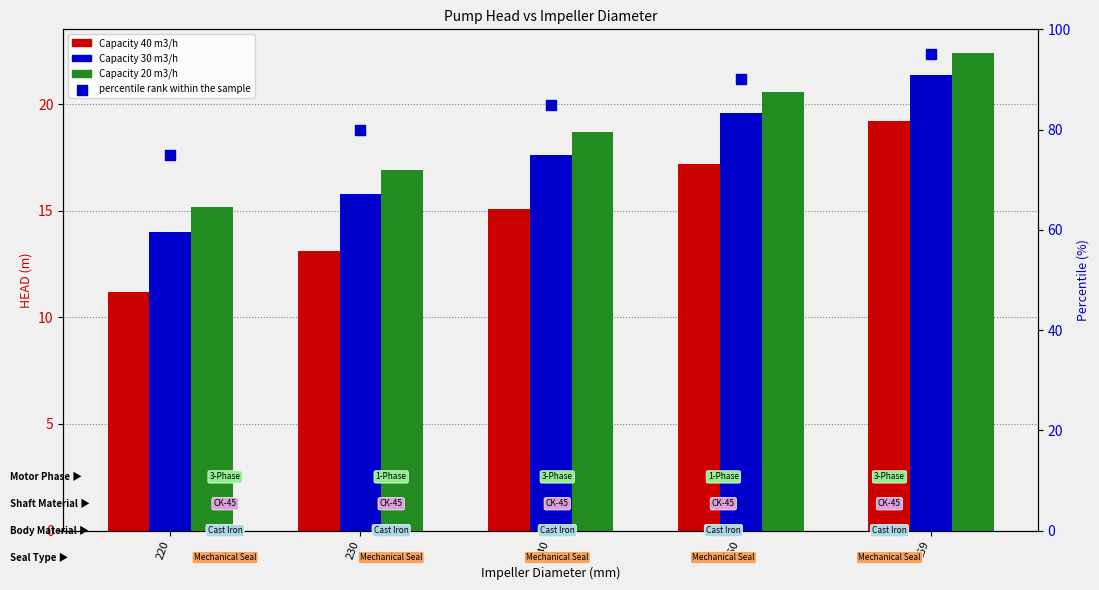

Which series contains the highest Y value?

percentile rank within the sample